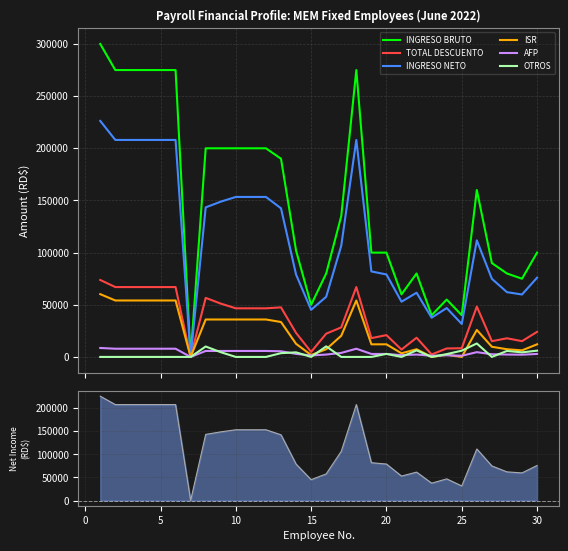

True or false: AFP and INGRESO BRUTO cross at least once.

False